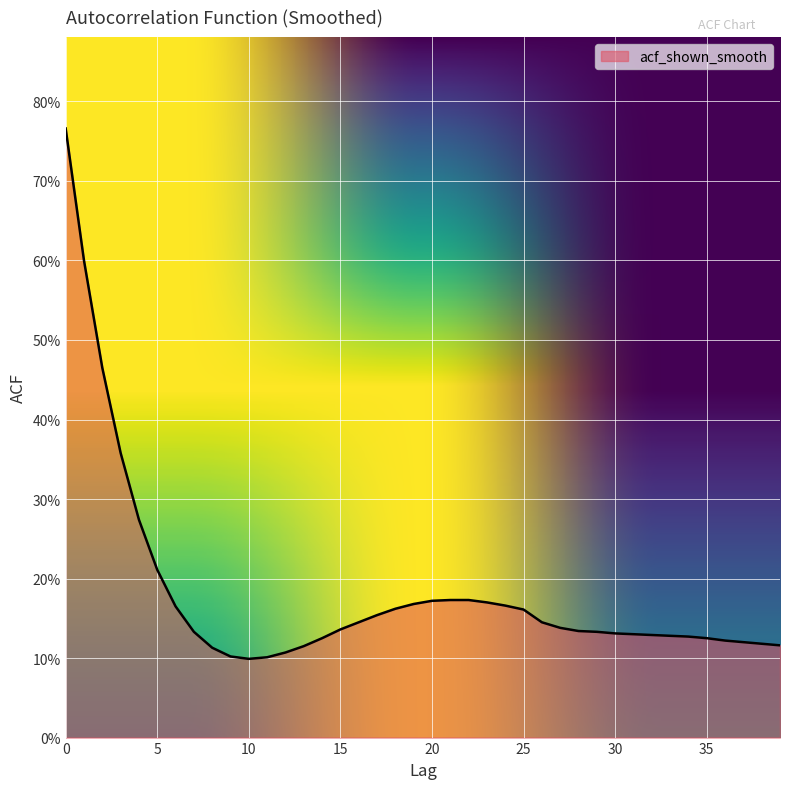

Count the values in the range 0 to 1.

40